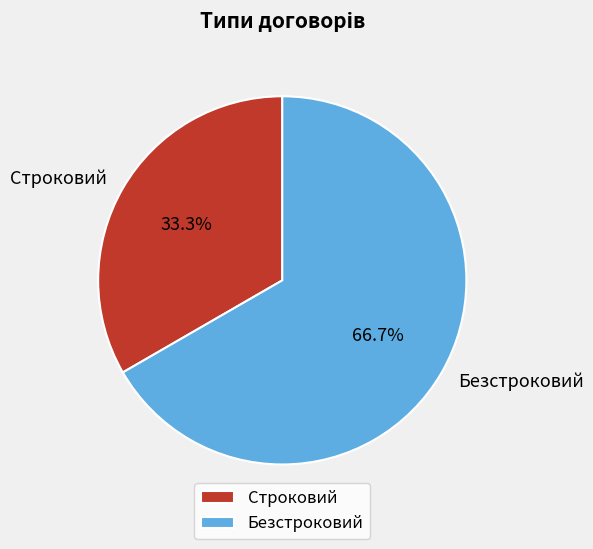

Which category has the smallest portion of the pie?

Строковий